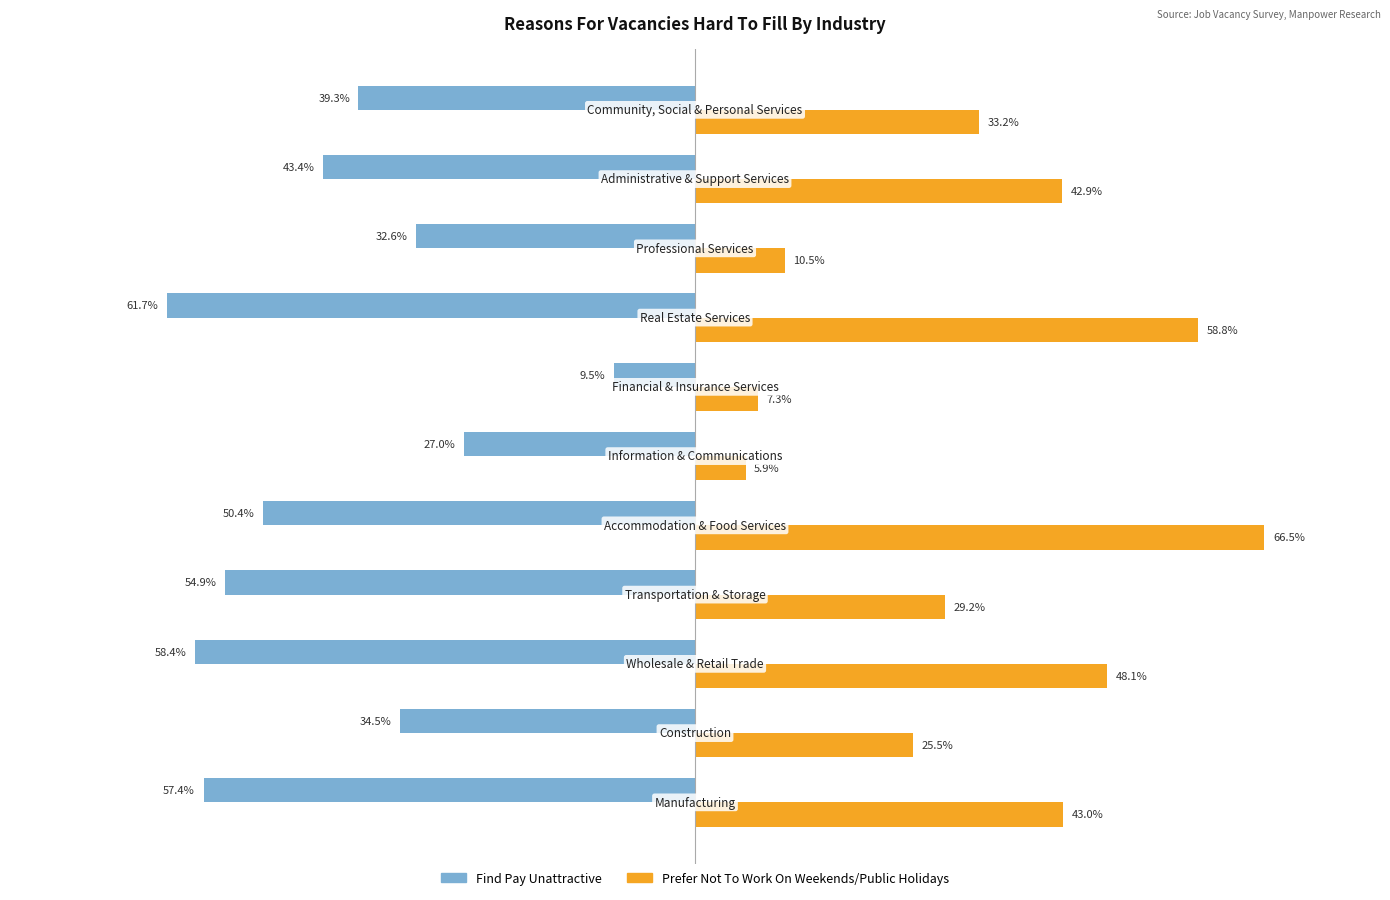

List the series in order of their peak value, lowest first.

Find Pay Unattractive, Prefer Not To Work On Weekends/Public Holidays